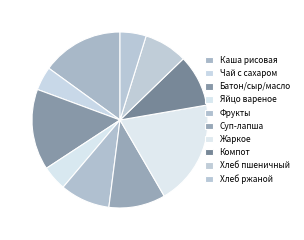

Which category has the biggest portion of the pie?

Жаркое